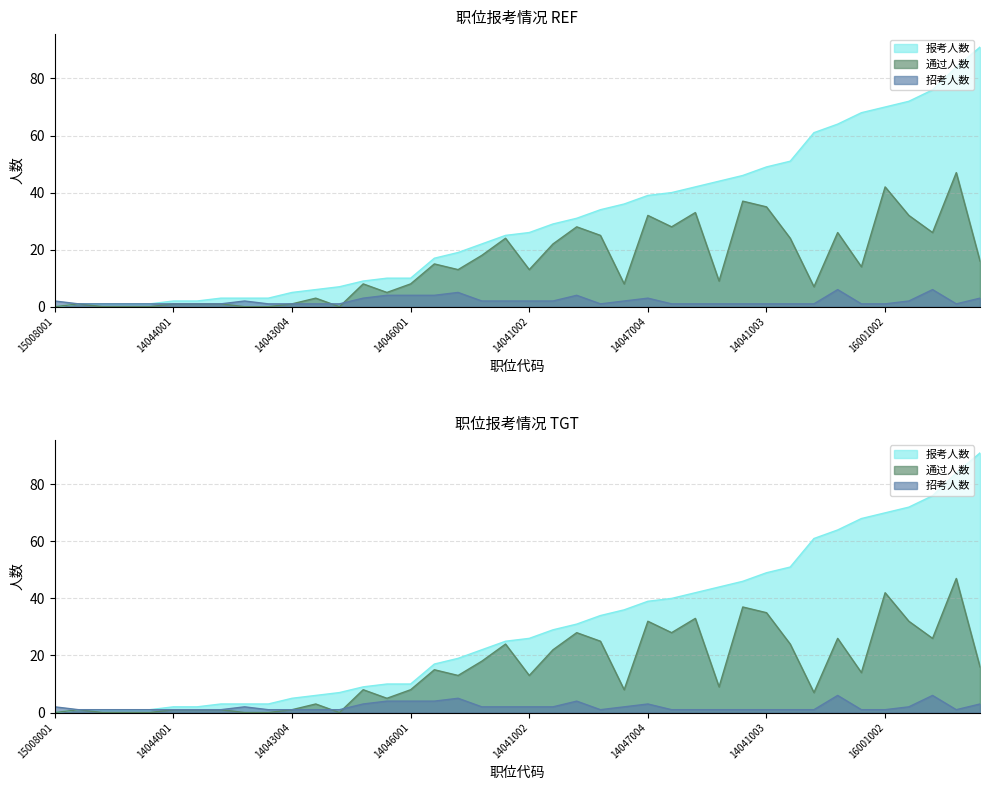

Which series changed the most between 15008001 and 14043003?

报考人数